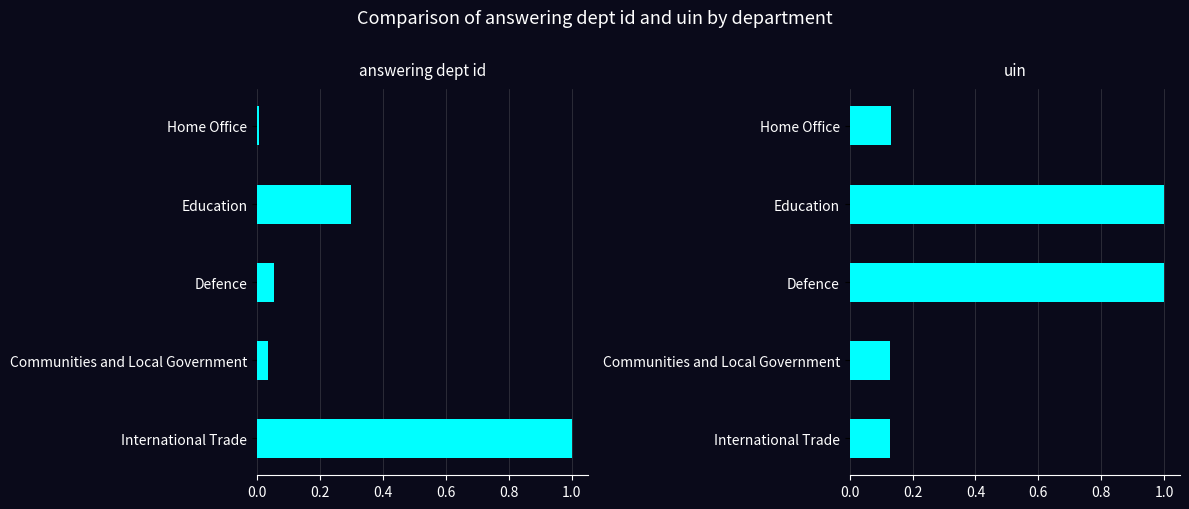

What is the difference between the highest and lowest values at 0.2?

0.7